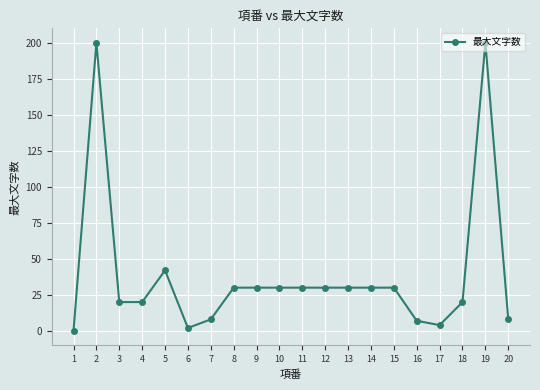

What is the change in value from 4 to 12?

+10